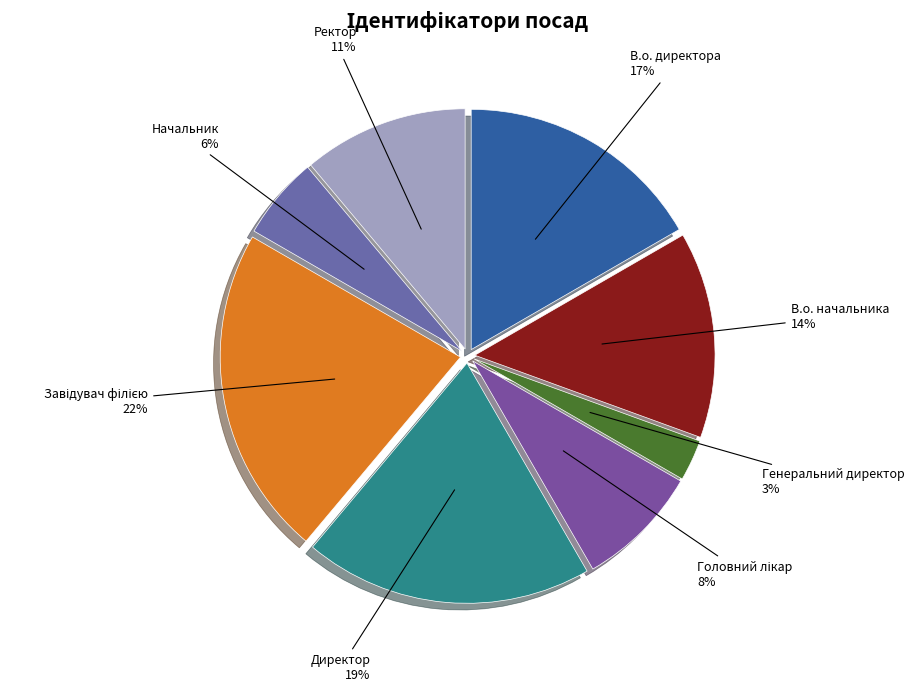

Count the number of slices in the pie.

8